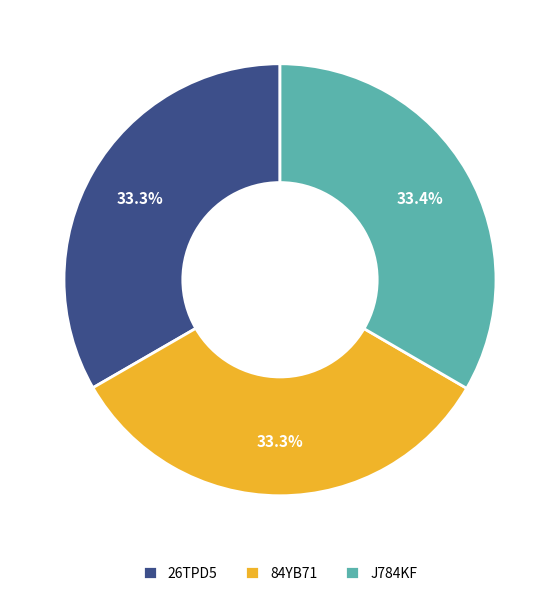

What percentage do 84YB71 and 26TPD5 together represent?

66.6%